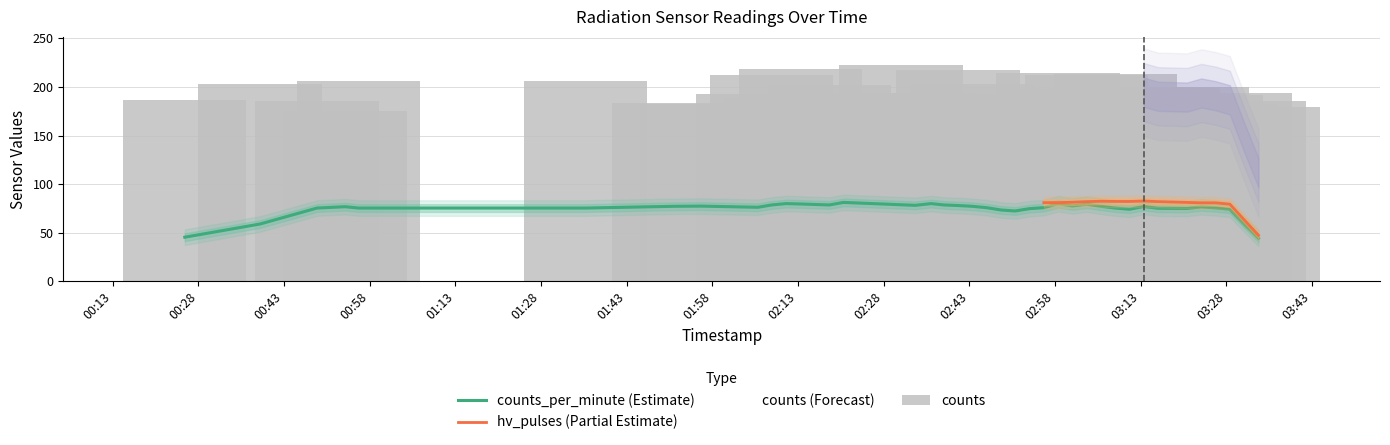

At which label is counts_per_minute closest to 76?

2022-11-23T02:33:32